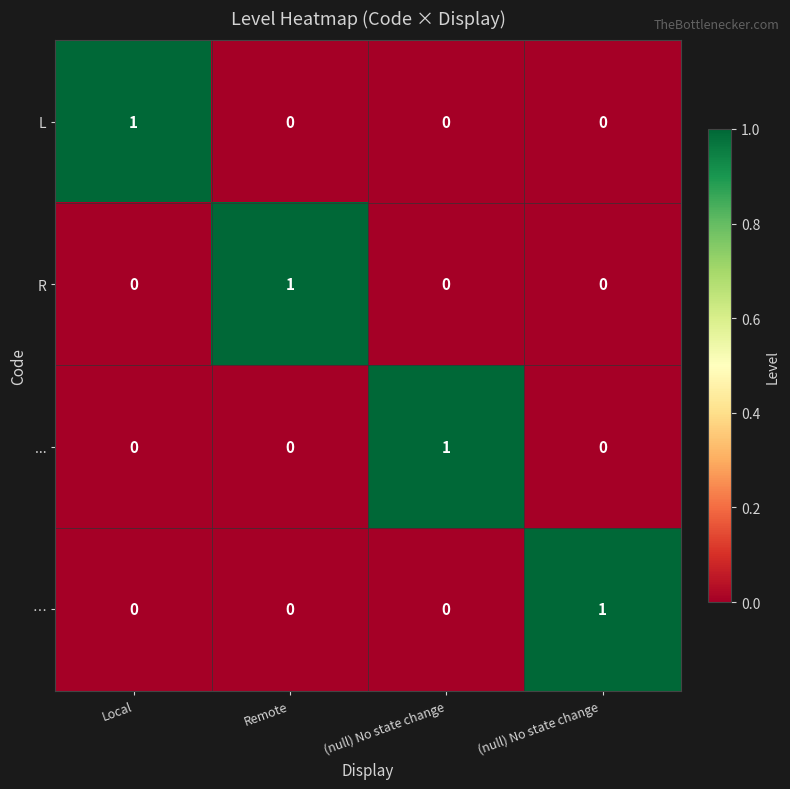

How many distinct data groups are displayed?

4